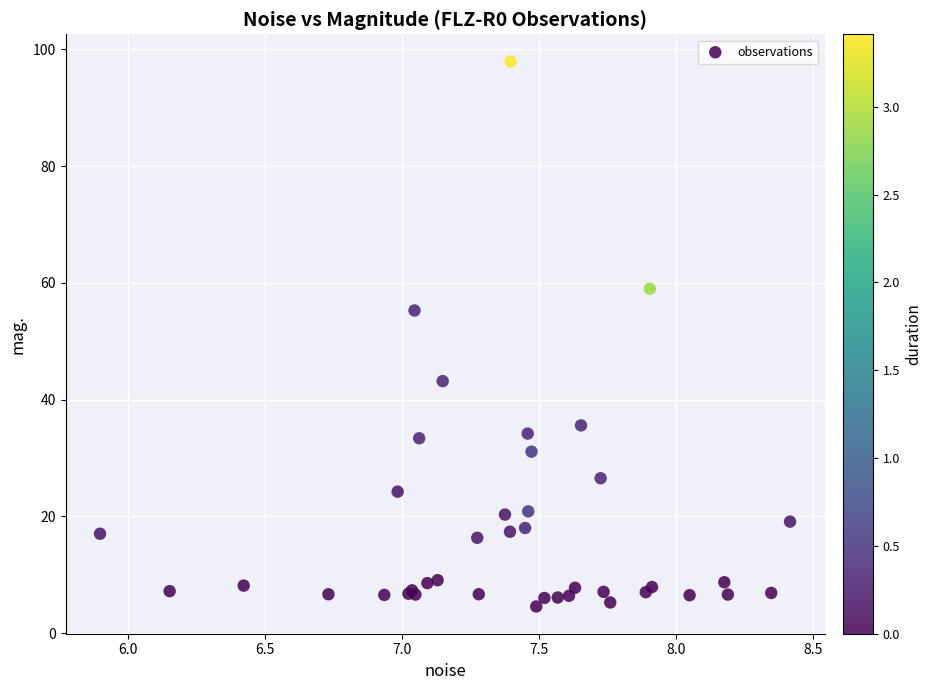

What Y value in the scatter plot is closest to 51?

55.3